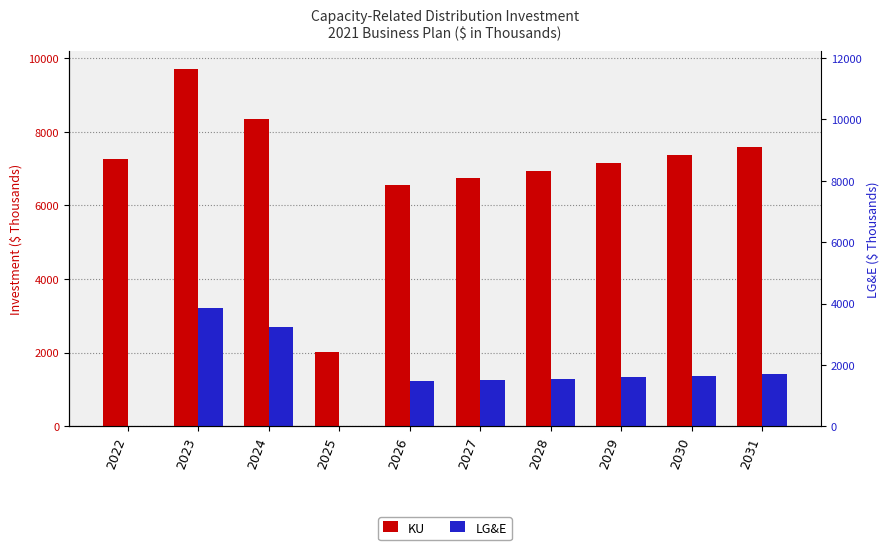

At which category is the sum across all series the highest?

2023